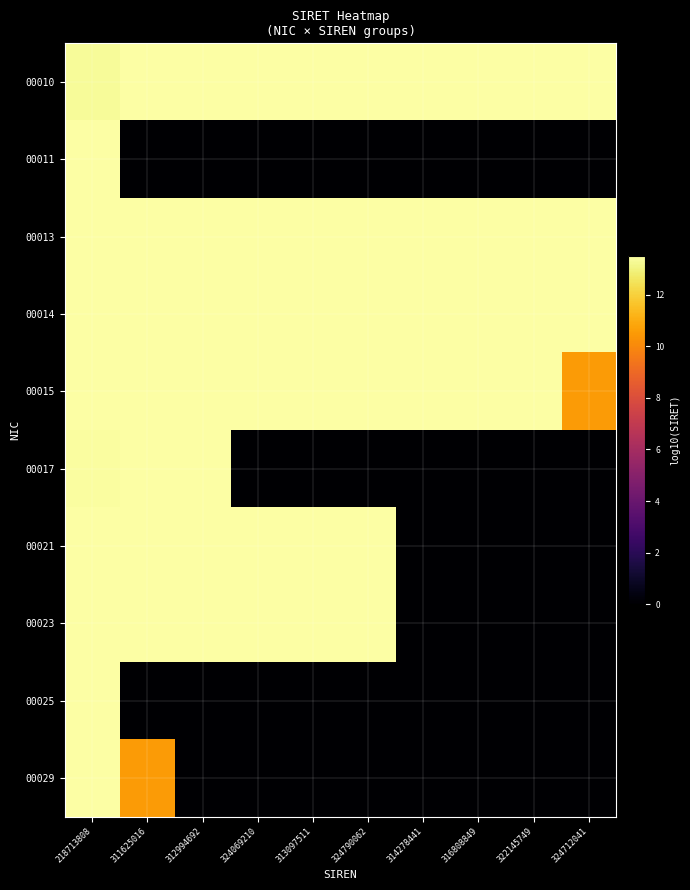

Which label corresponds to the smallest value in the chart?

311625016